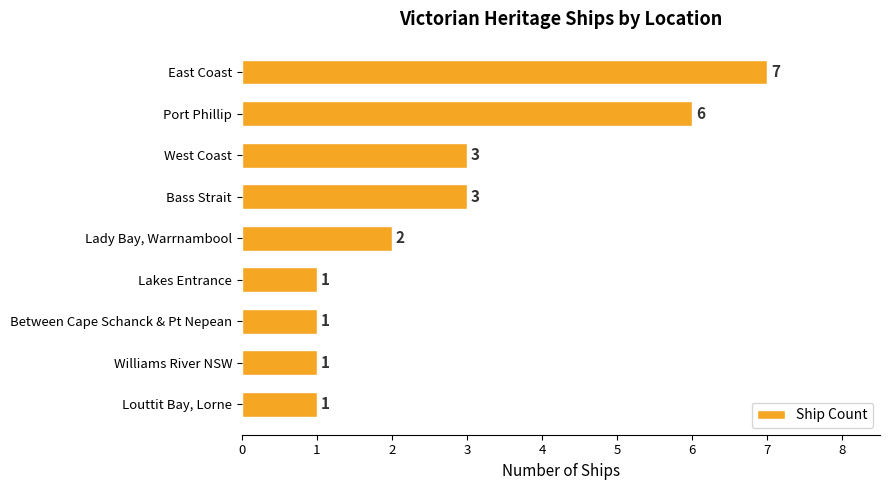

What is the difference between the second highest and minimum values?

5